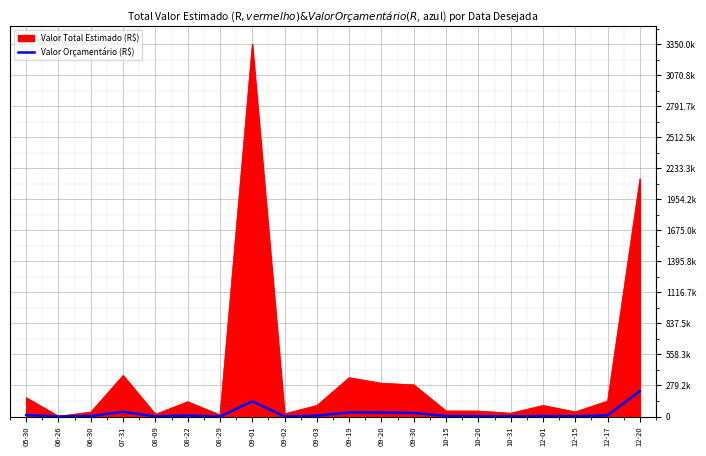

Between 09-19 and 08-29, which is larger?

09-19